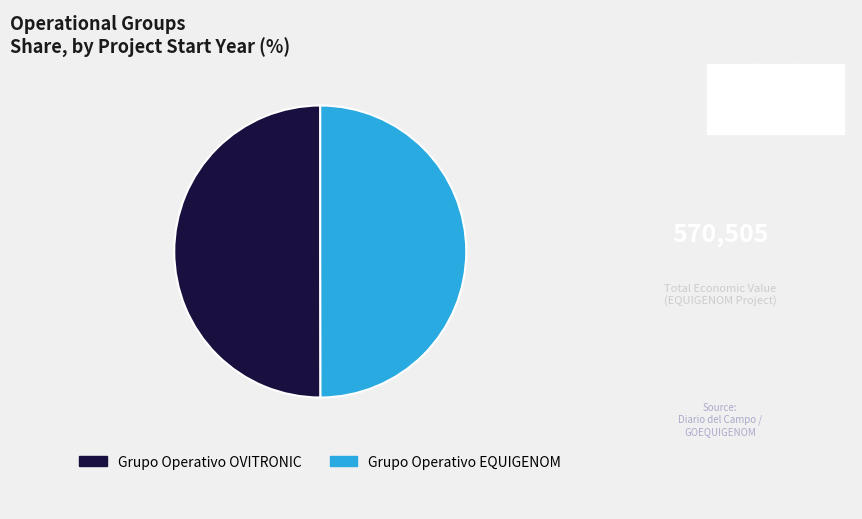

Approximately how many times larger is the value at Grupo Operativo EQUIGENOM compared to Grupo Operativo OVITRONIC?

1.0